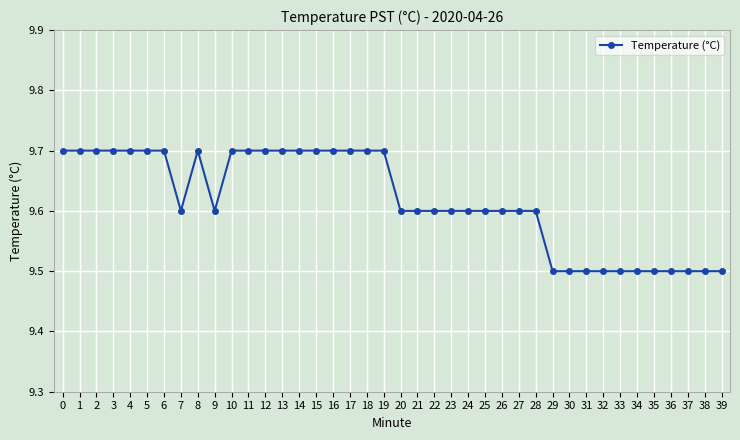

Reading left to right, extract all data points from this chart.

9.7	9.7	9.7	9.7	9.7	9.7	9.7	9.6	9.7	9.6	9.7	9.7	9.7	9.7	9.7	9.7	9.7	9.7	9.7	9.7	9.6	9.6	9.6	9.6	9.6	9.6	9.6	9.6	9.6	9.5	9.5	9.5	9.5	9.5	9.5	9.5	9.5	9.5	9.5	9.5